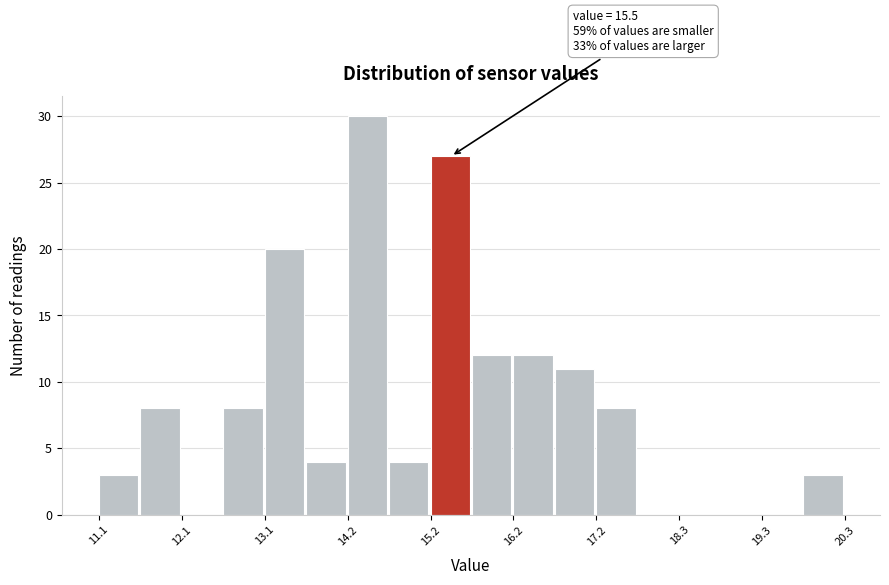

Read against the x-axis, roughly where is the centre of the tallest bar?

14.4